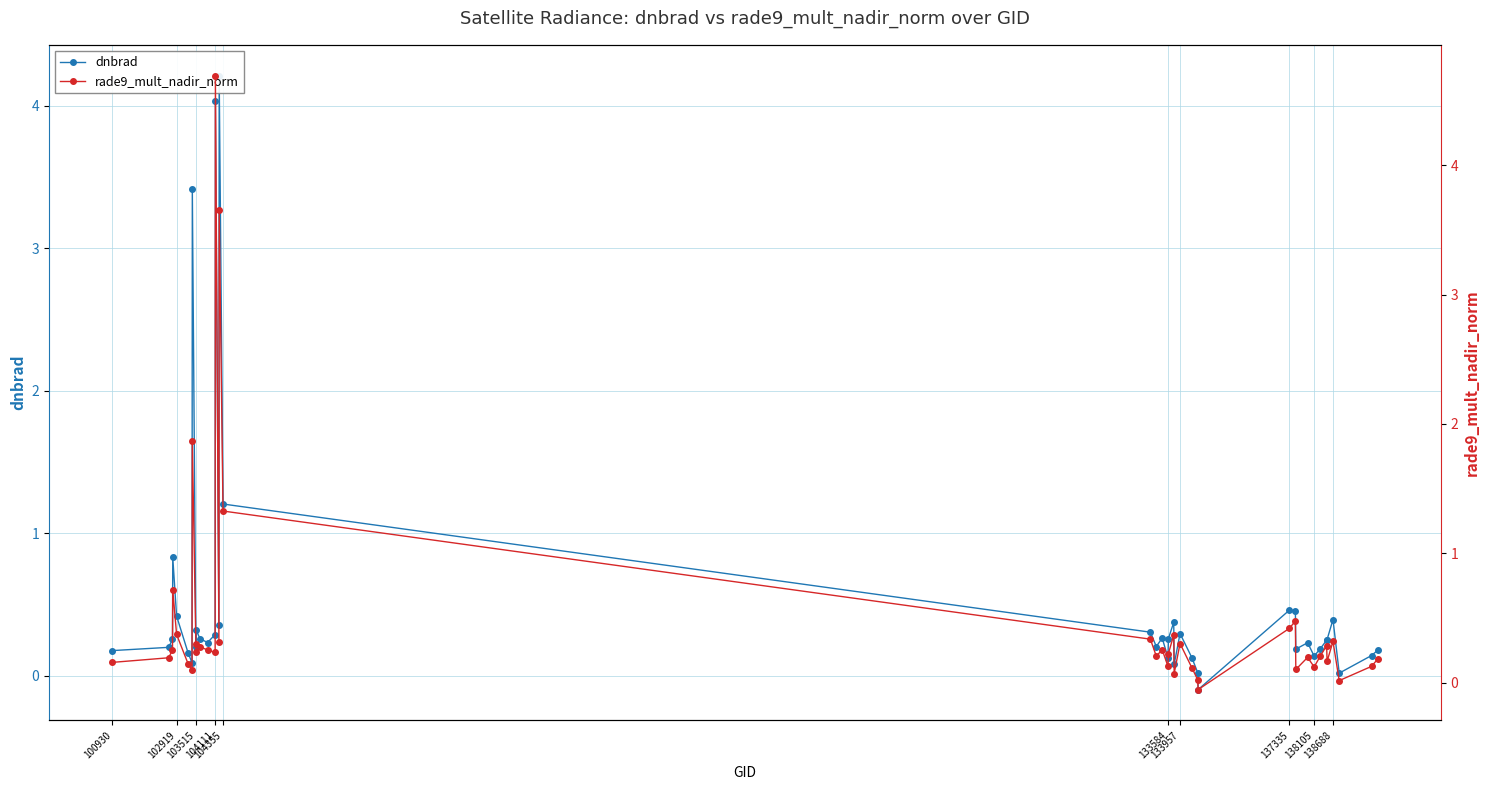

How many data points in dnbrad are above 0?

39